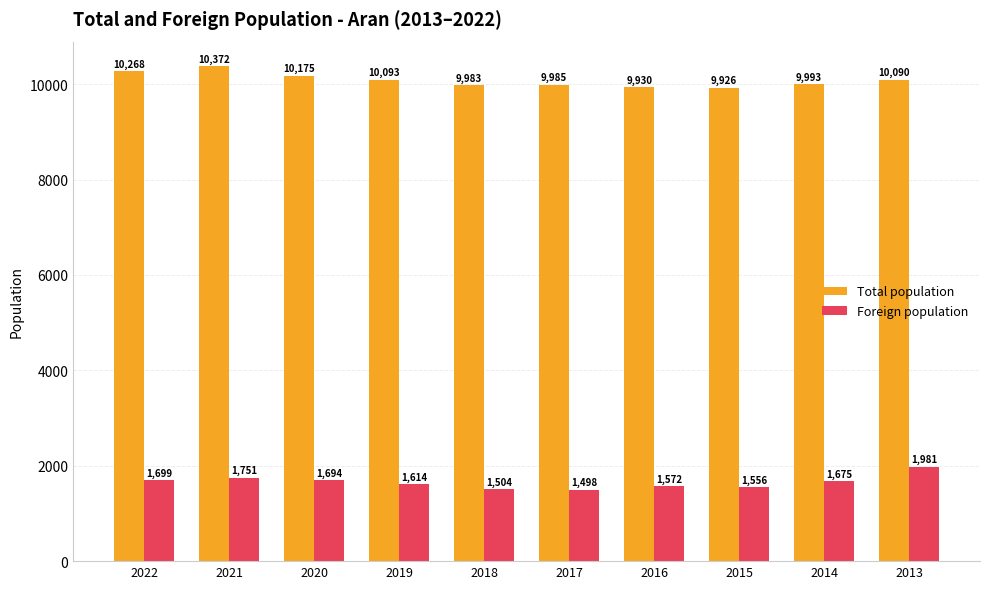

What is the sum of all Total population values?

100815